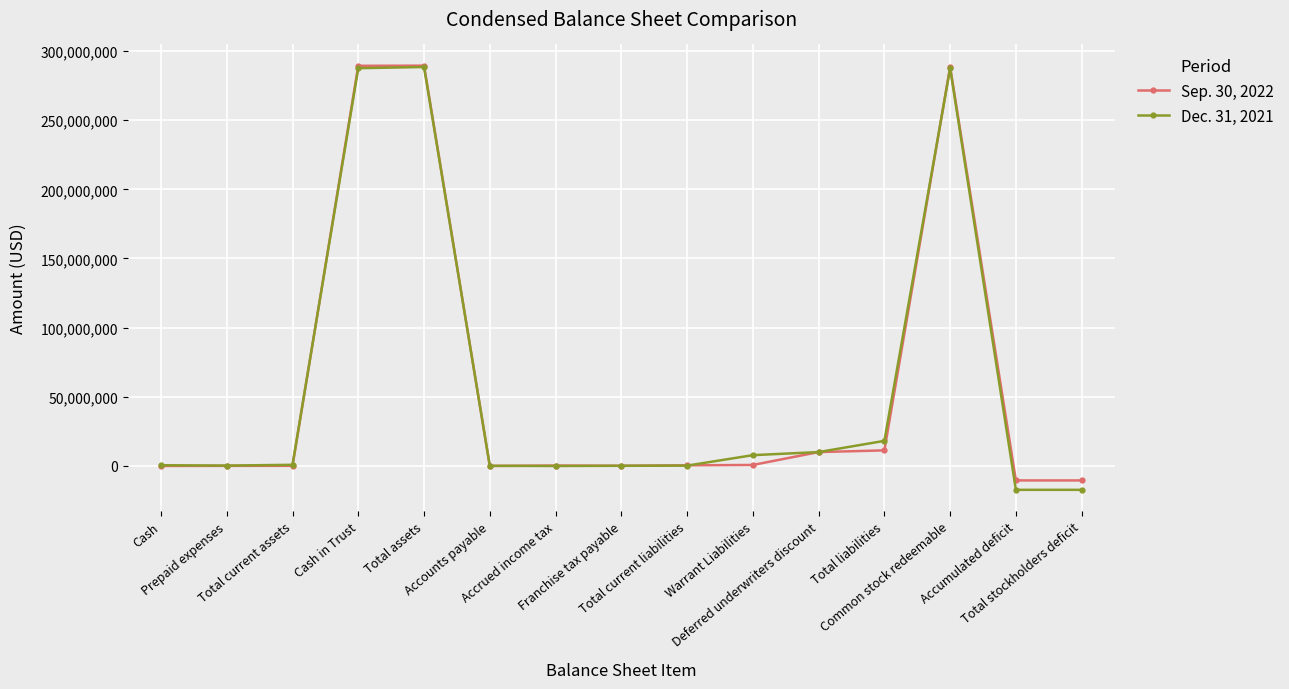

Count the number of categories in the chart.

15